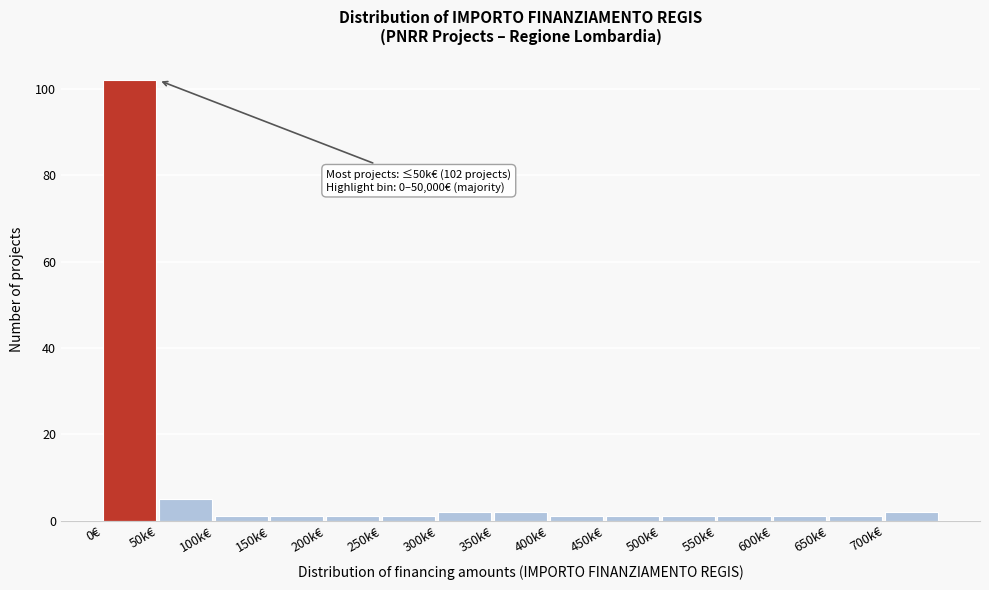

Reading right to left, list all the values displayed in this chart.

2	1	1	1	1	1	1	2	2	1	1	1	1	5	102